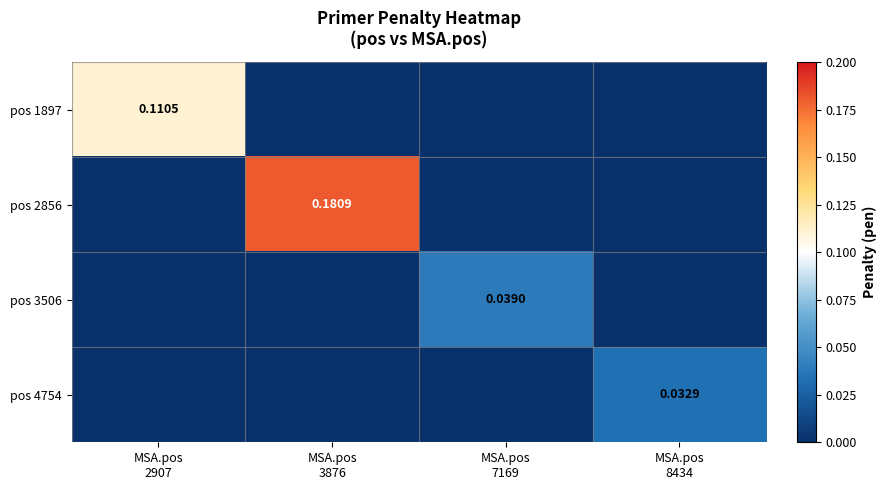

The pos 3506 series shows 0.0 at MSA.pos 7169. True or false?

False